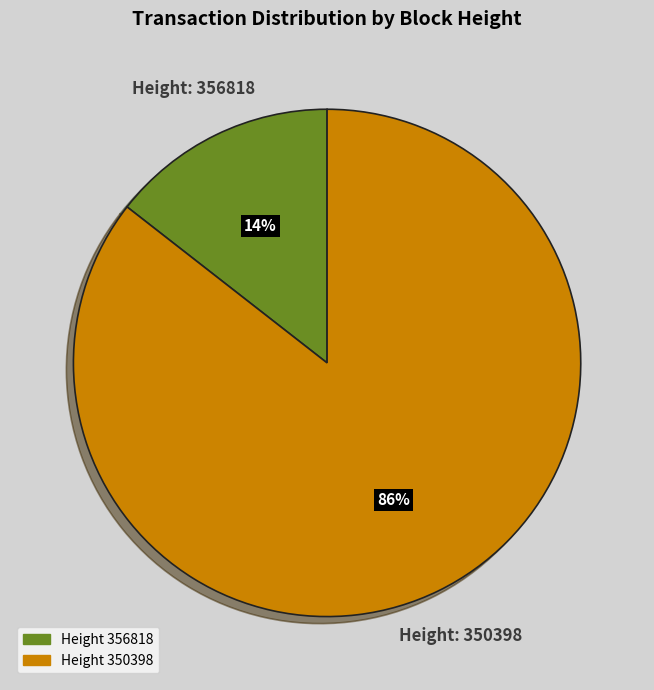

Is there a majority slice in this chart?

Yes